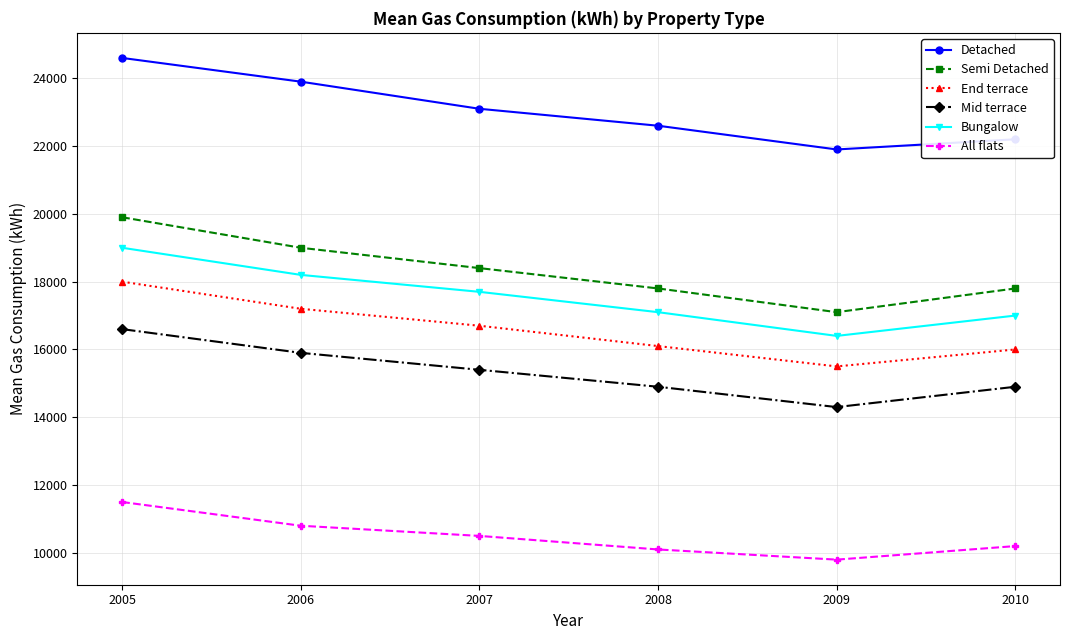

What is the total value across all series at 2005?

109600